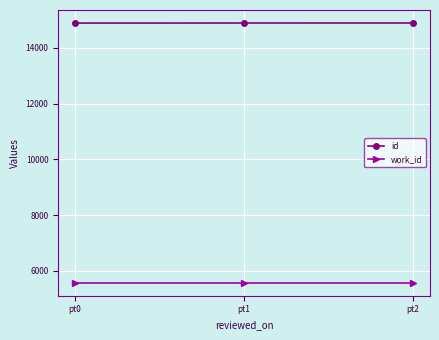

At pt1, list the series in order from smallest to largest.

work_id, id